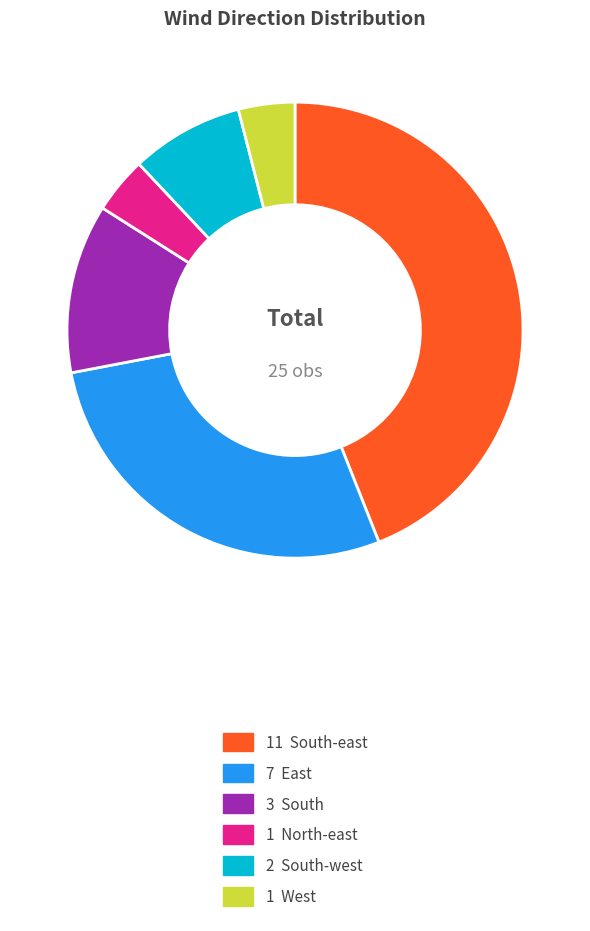

Does any single category account for the majority?

No